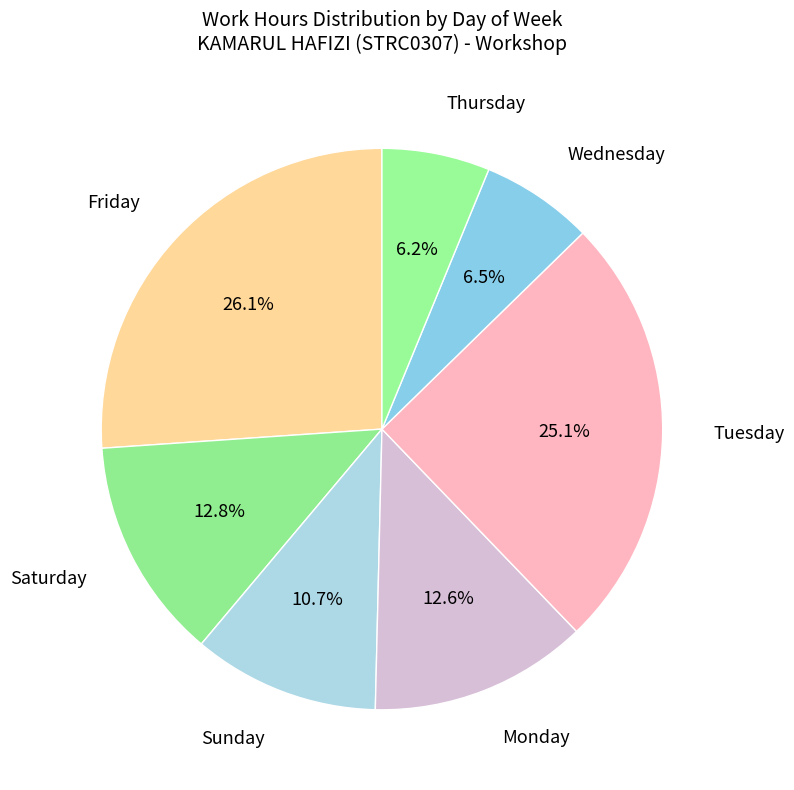

Is there a majority slice in this chart?

No